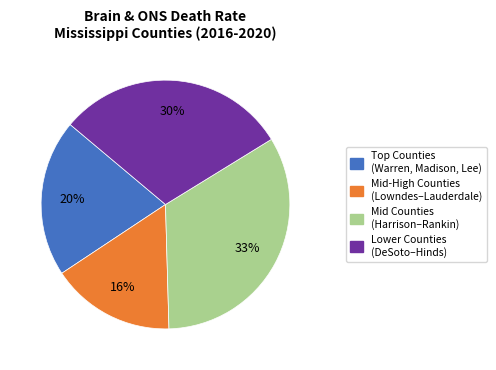

Does any single category account for the majority?

No